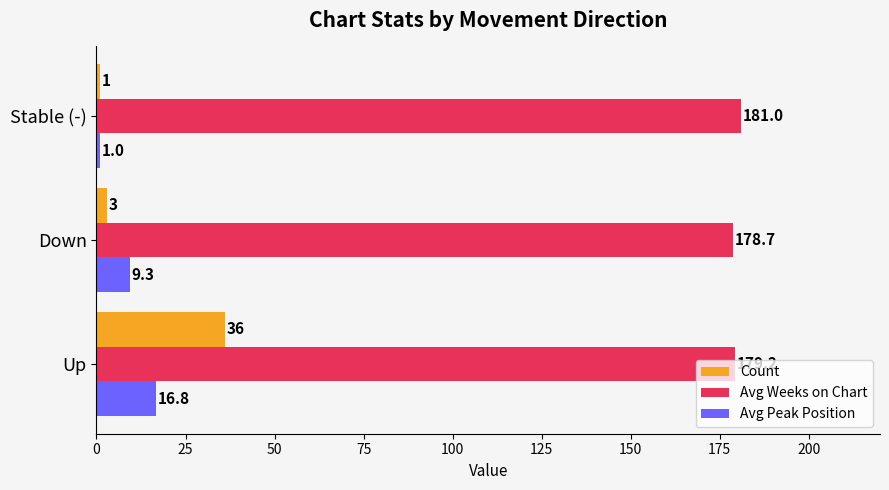

Is it true that Avg Peak Position equals 3.6 at Up?

False